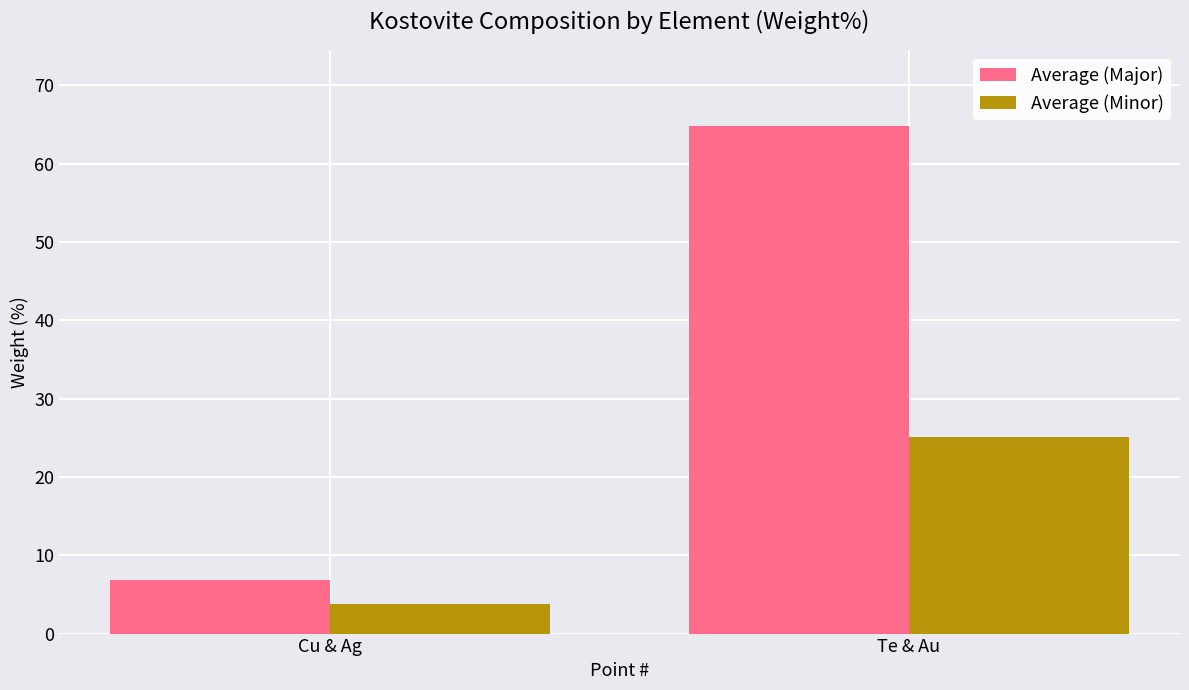

What is the maximum value for Average (Minor)?

25.1